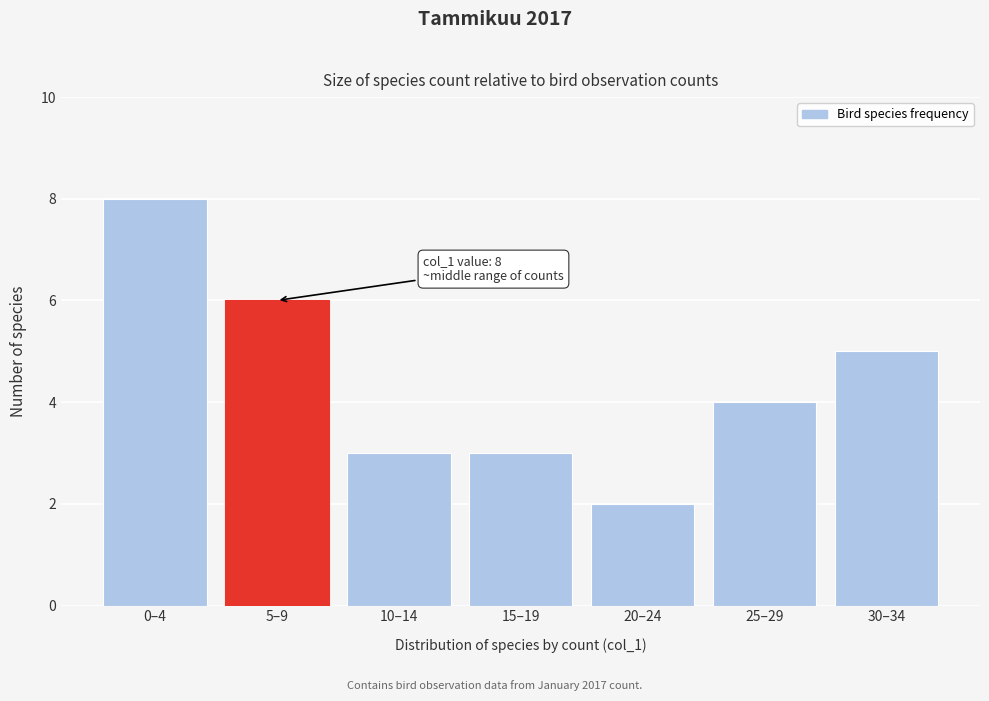

Reading left to right, extract all data points from this chart.

8	6	3	3	2	4	5